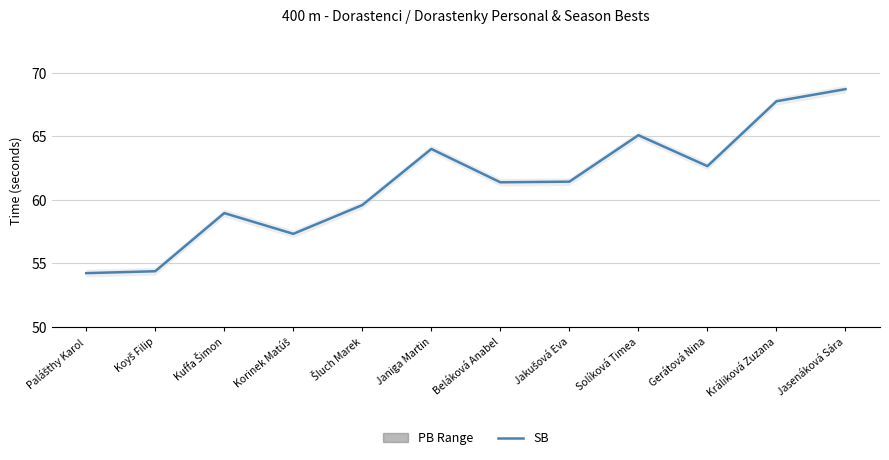

Does the chart display data point markers on the line(s)?

No